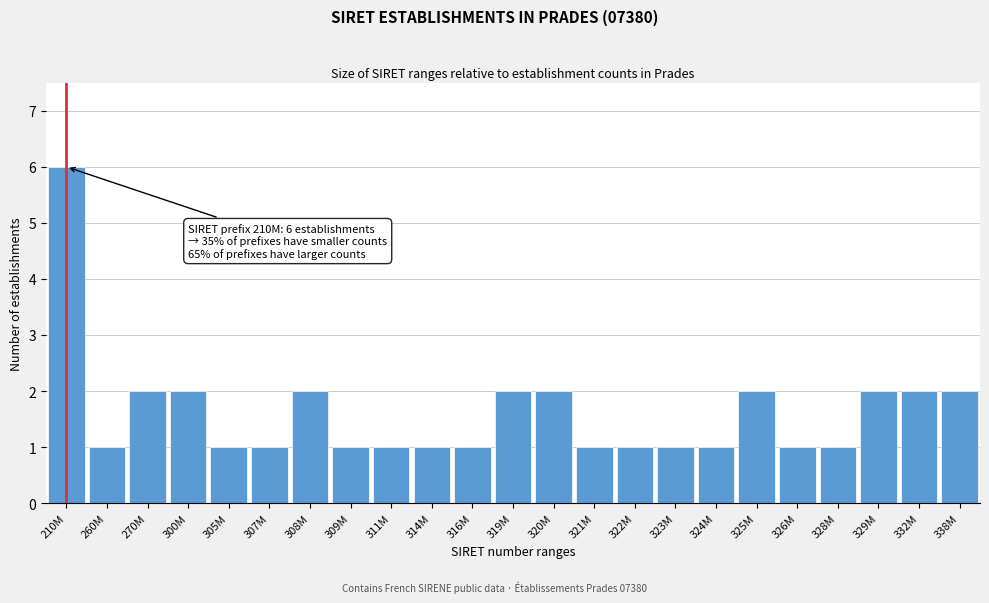

Reading left to right, transcribe all the data shown in this chart.

210M=6	260M=1	270M=2	300M=2	305M=1	307M=1	308M=2	309M=1	311M=1	314M=1	316M=1	319M=2	320M=2	321M=1	322M=1	323M=1	324M=1	325M=2	326M=1	328M=1	329M=2	332M=2	338M=2